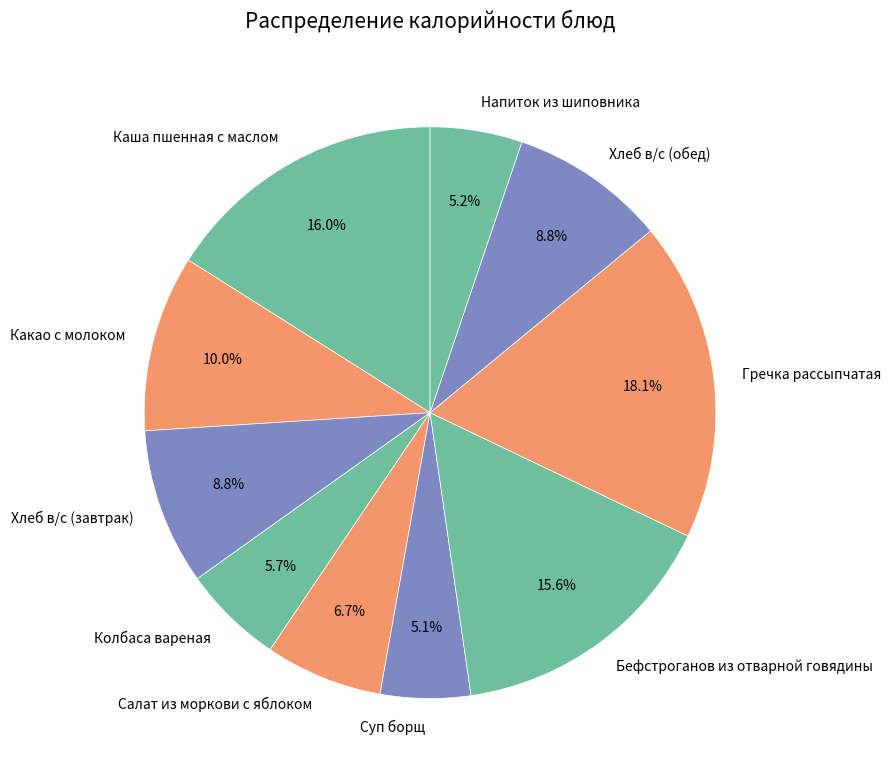

Count the number of slices in the pie.

10